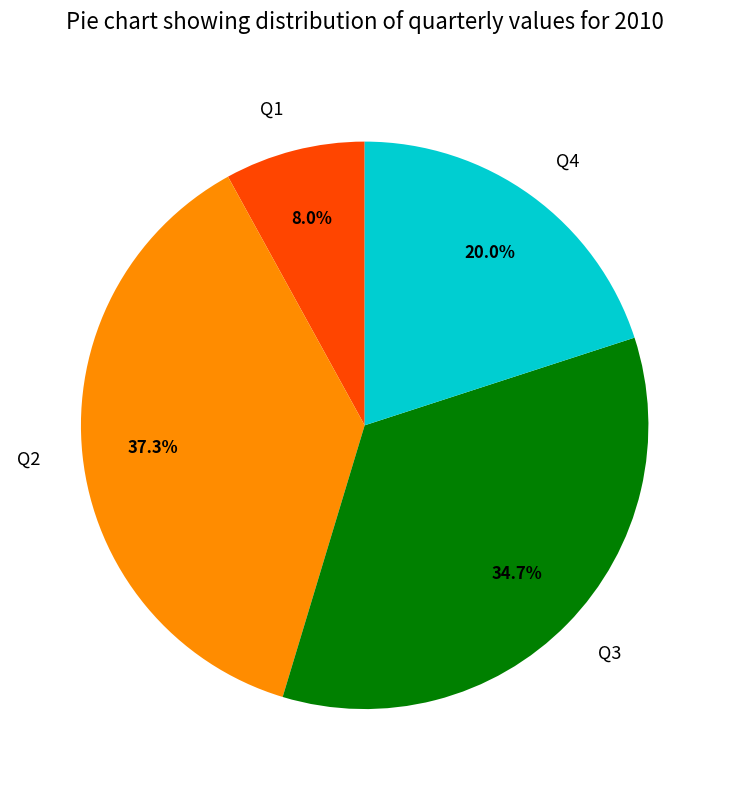

Is it true that Q1 is 8% of the pie?

True